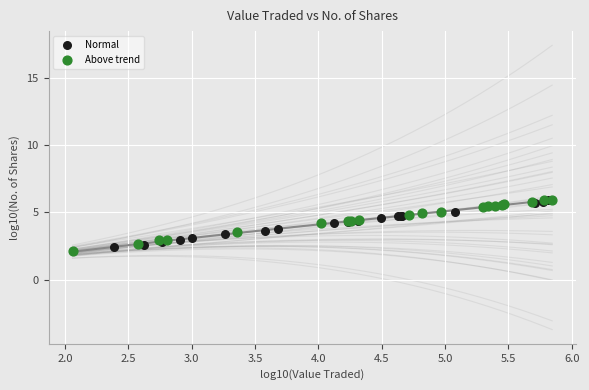

Which series has the largest Y range (max minus min)?

Above trend